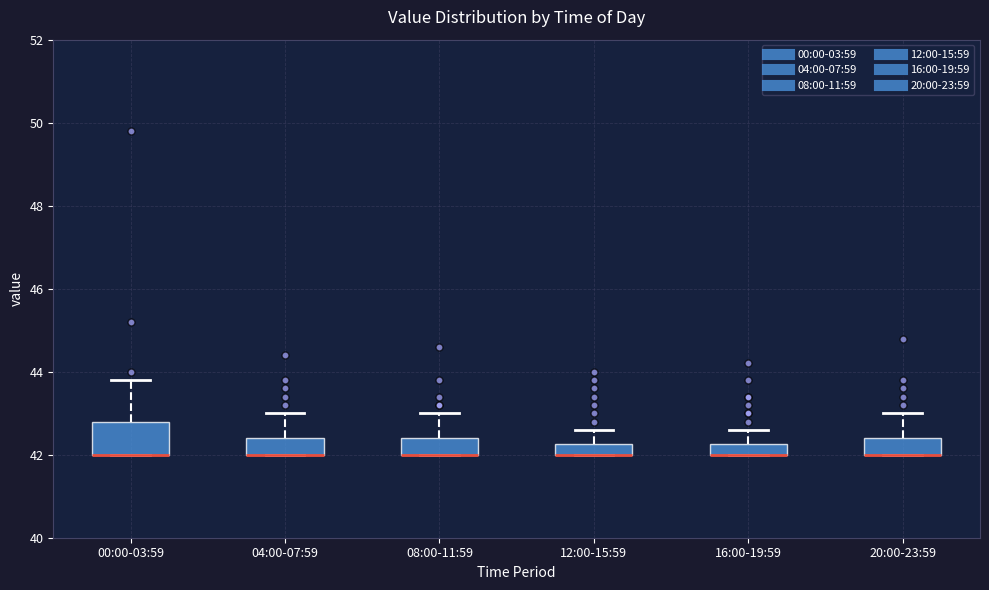

Where does the upper whisker of the box for 12:00-15:59 end on the y-axis? The values are not printed on the chart, so give them approximately, as read against the axis.

42.6